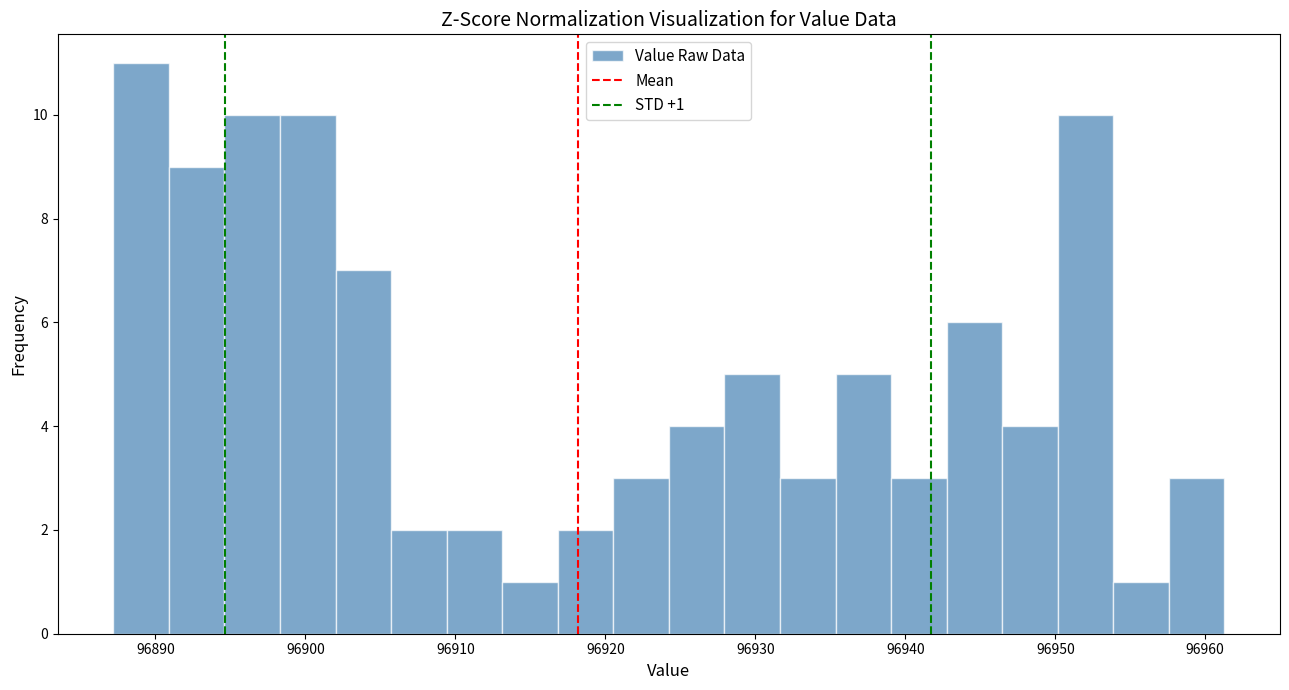

Around what value on the x-axis is the tallest bar? Give the approximate position of its centre, as read against the axis.

96889